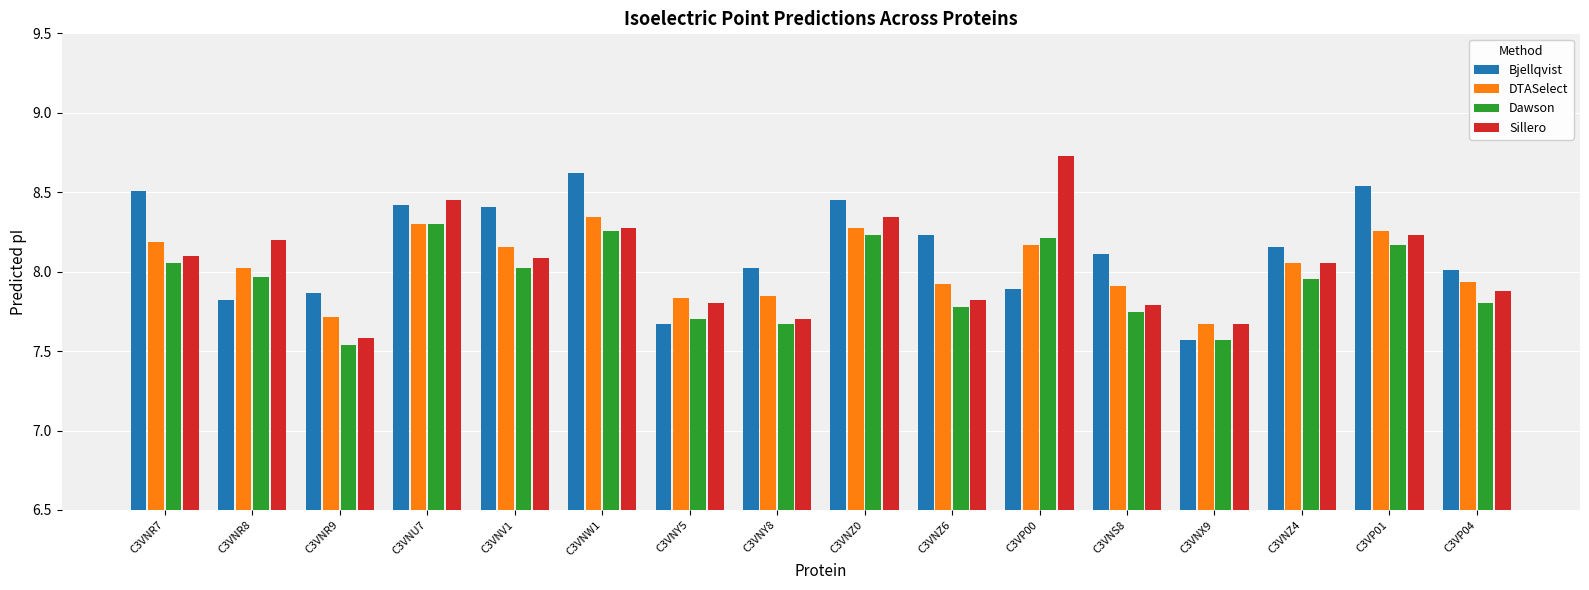

What is the total value across all series at C3VNY8?

31.2